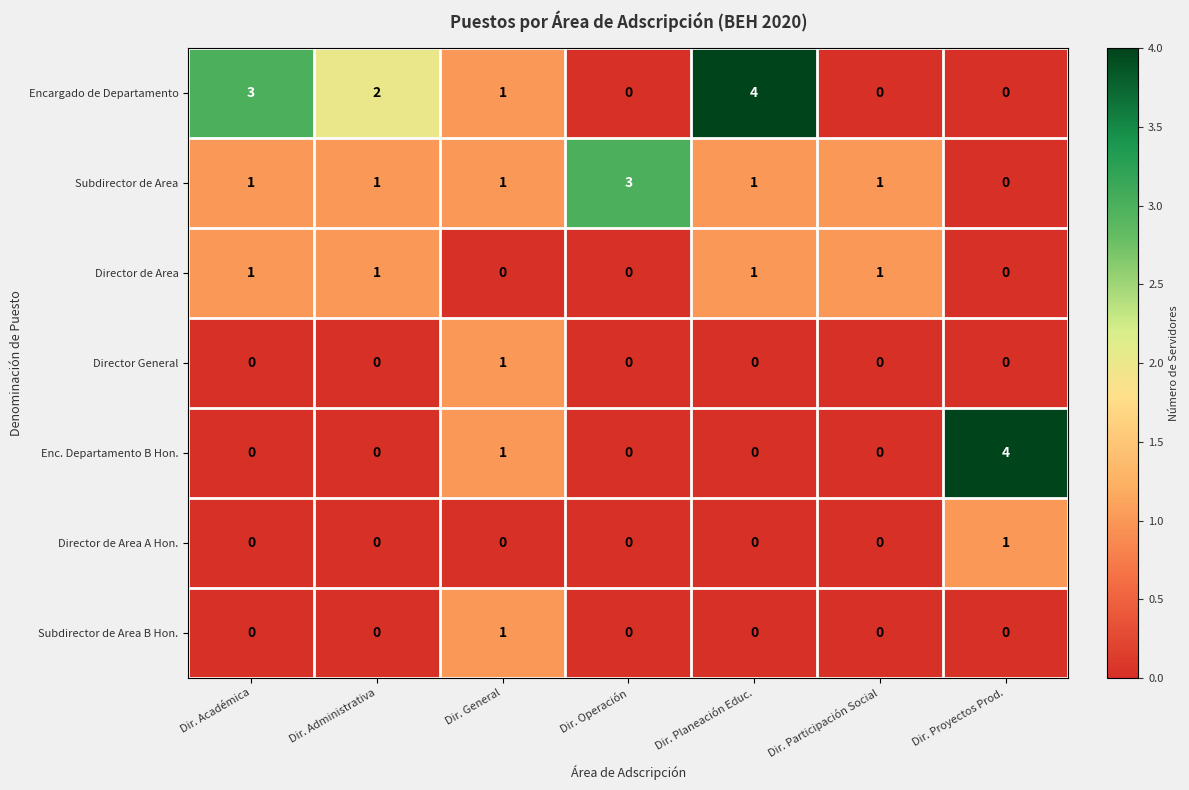

How many positive values does the Director General series have?

1